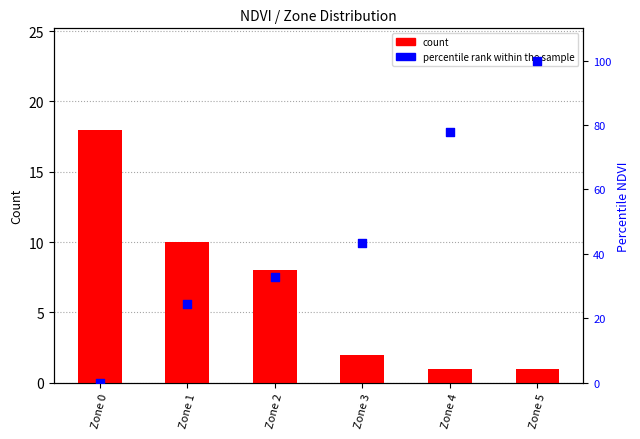

What are all the series names shown in the legend?

count, percentile rank within the sample